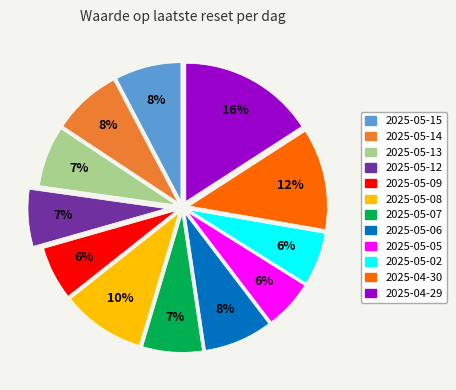

To the nearest percent, what is the difference between the largest and smallest slice percentages?

10%